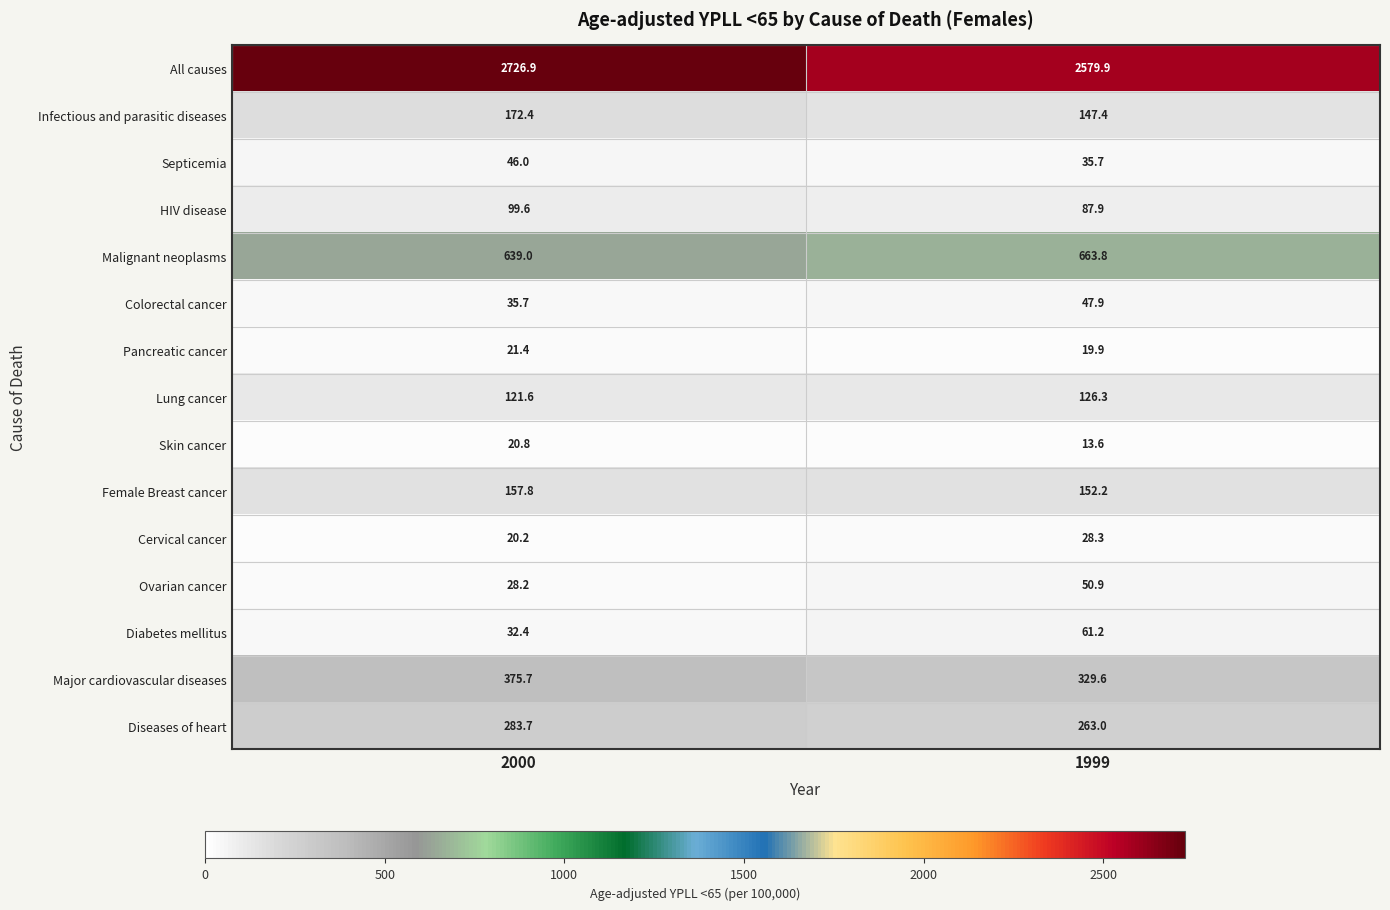

List the labels in order of Diseases of heart value, largest first.

2000, 1999